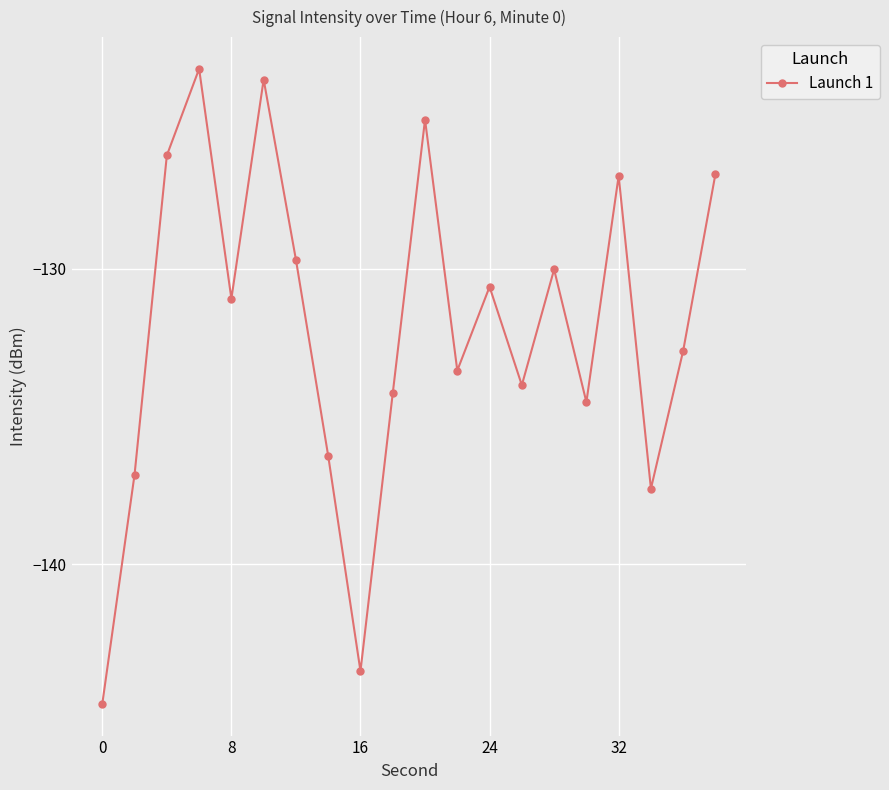

What is the maximum value shown in the chart?

-123.2